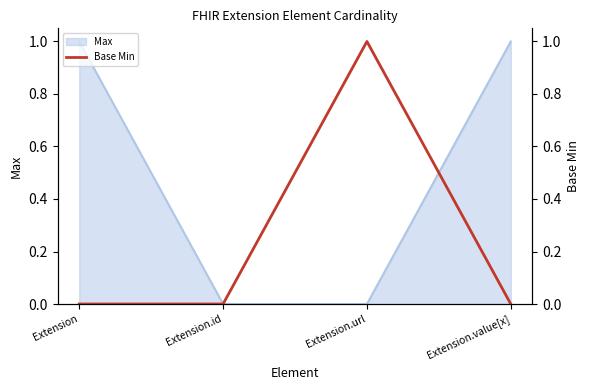

Where is the data nearest to the value 0?

Extension